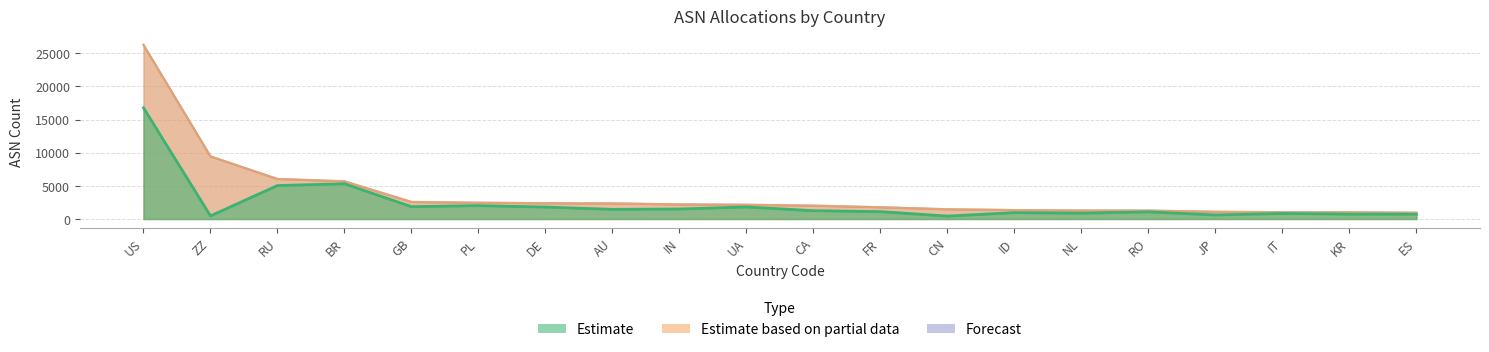

At which category is the sum across all series the highest?

US